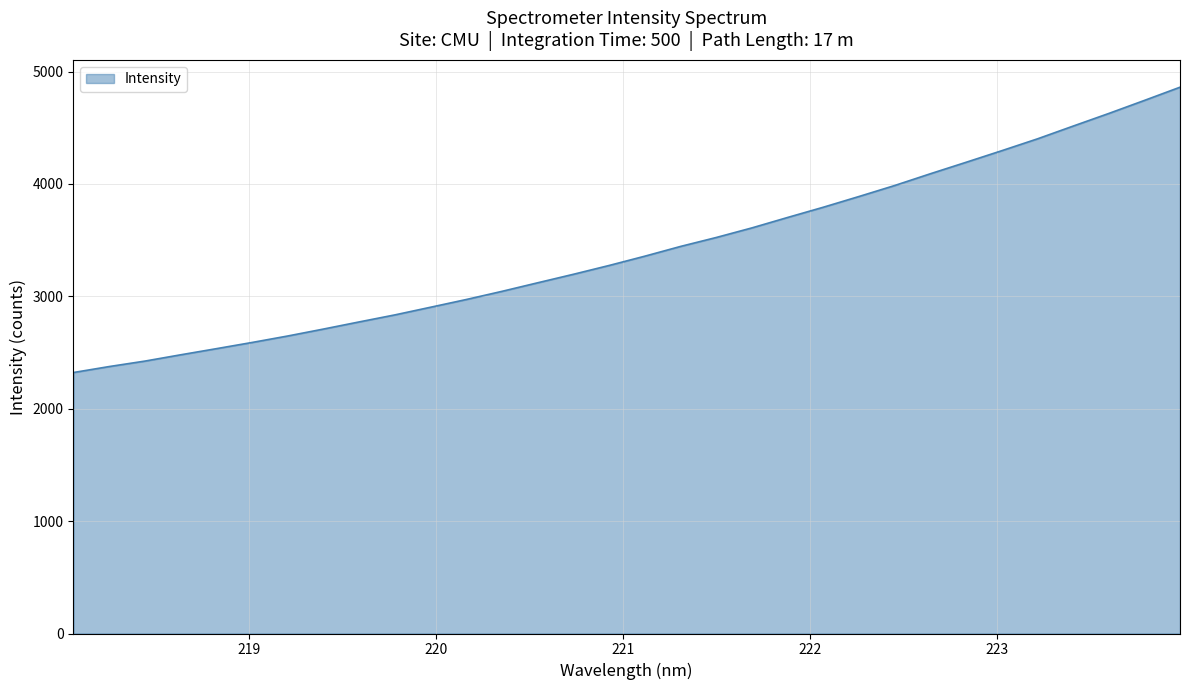

What is the maximum value shown in the chart?

4861.0